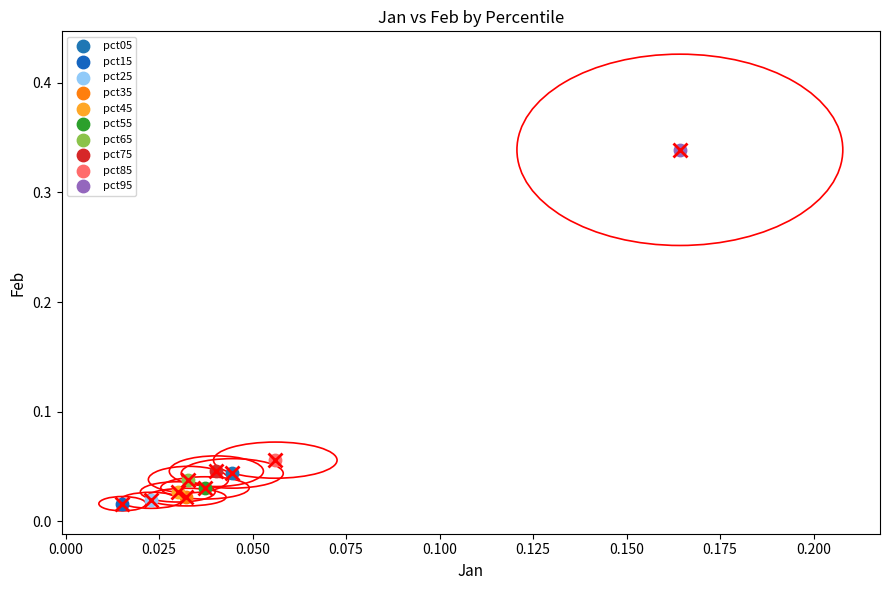

What are all the series names shown in the legend?

pct05, pct15, pct25, pct35, pct45, pct55, pct65, pct75, pct85, pct95